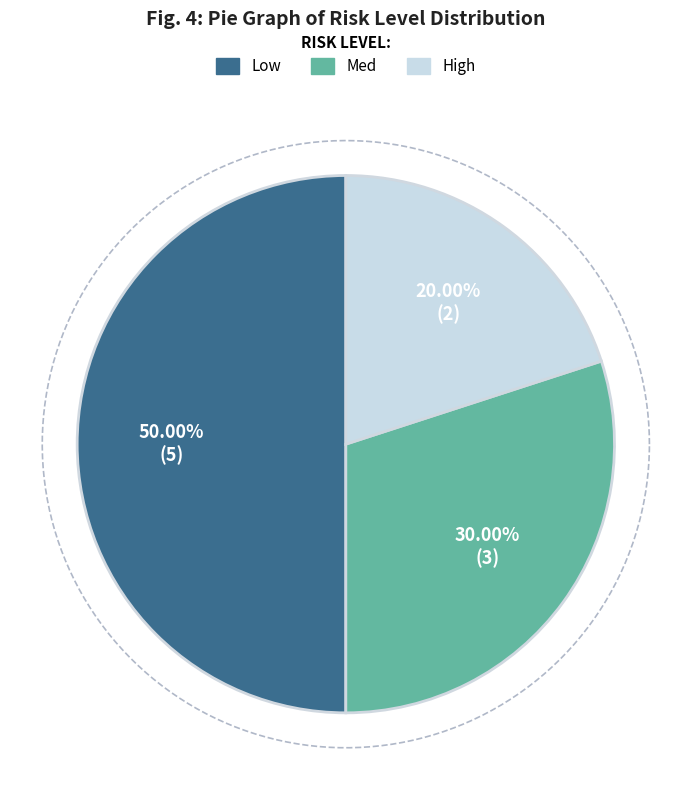

To the nearest percent, what is the average slice percentage?

33%